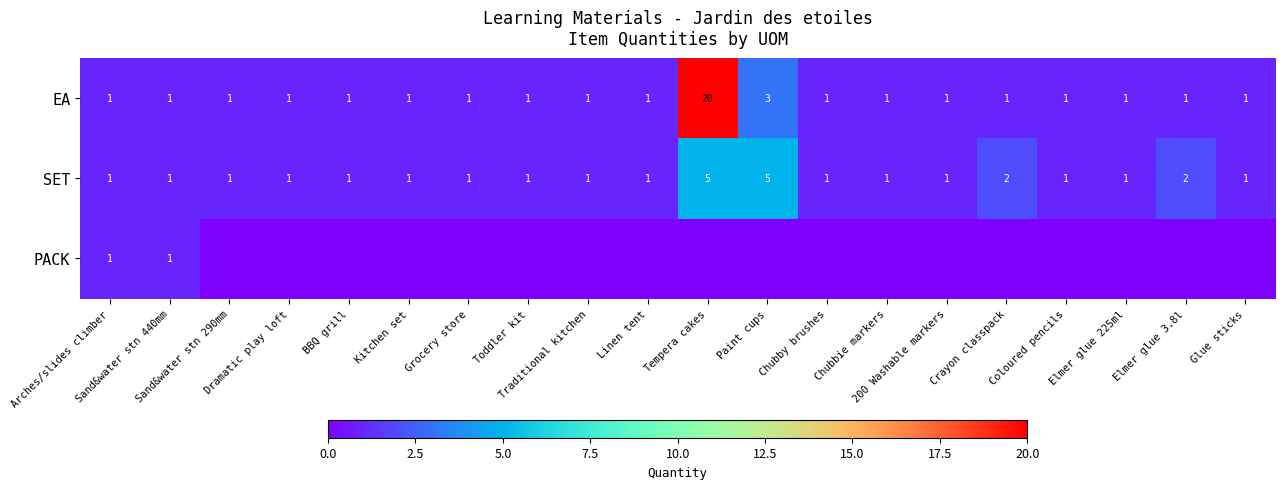

What is the sum of all SET values?

30